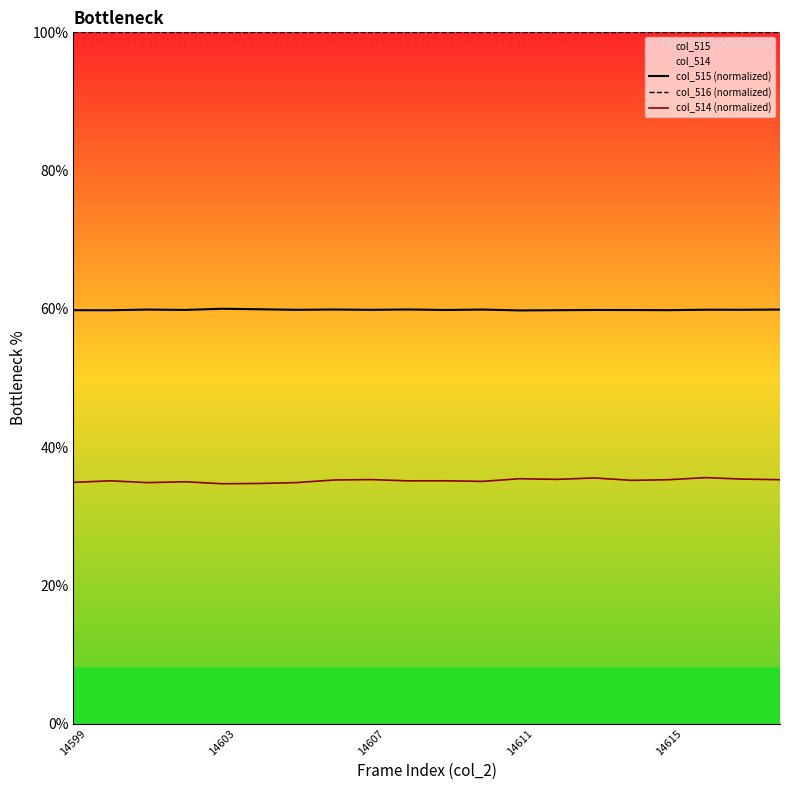

Which has a higher value, 15 or 17?

17